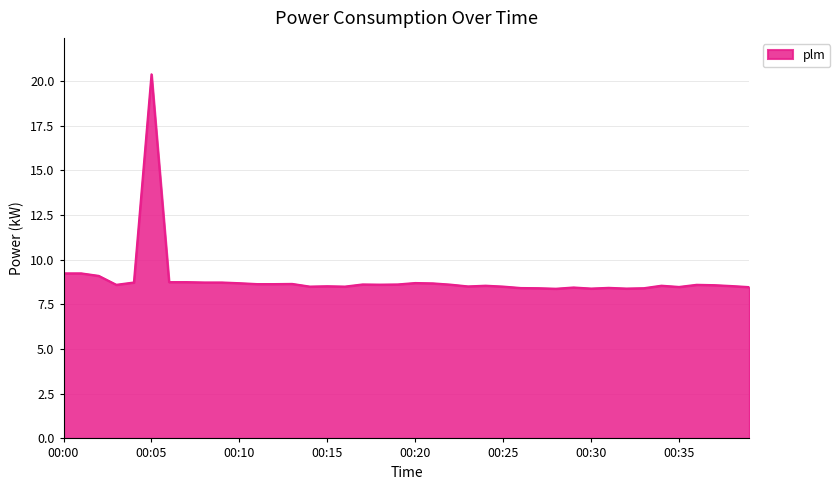

What is the greatest value displayed?

20.4